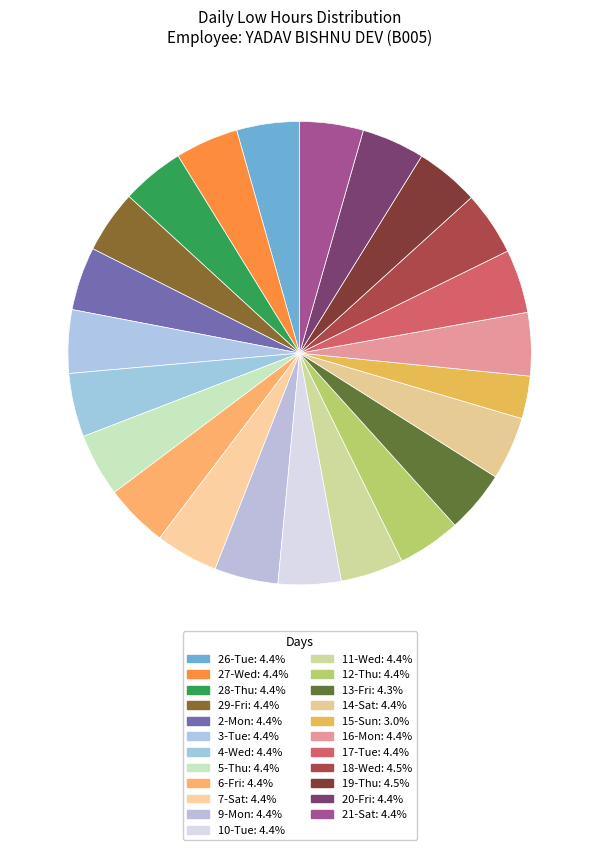

True or false: 17-Tue accounts for 4% of the total.

True